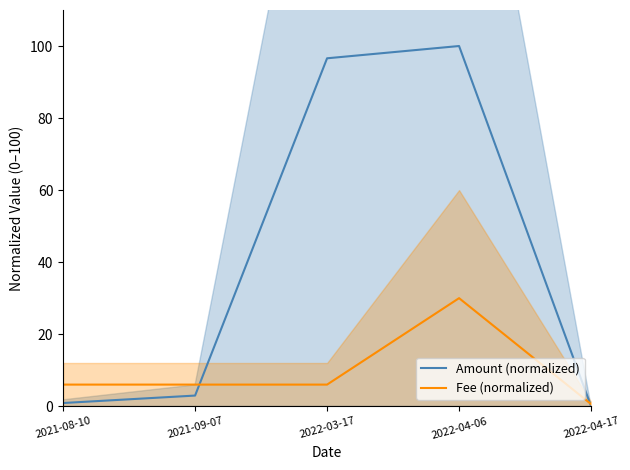

What is the sum of the Fee (normalized) values at 2021-09-07 and 2022-03-17?

12.0